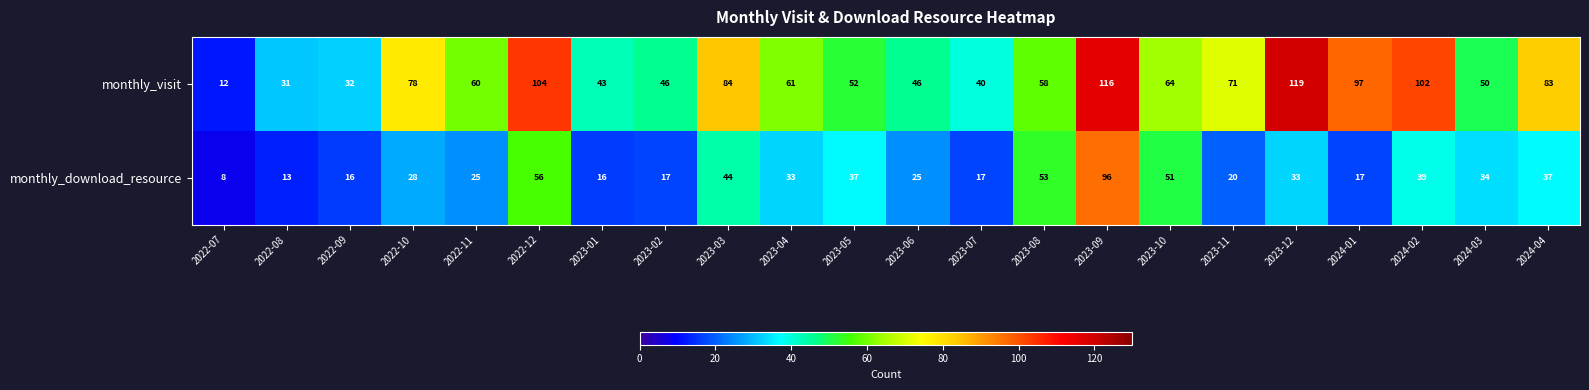

Read the monthly_visit value at 2024-02, to the nearest 10.

100